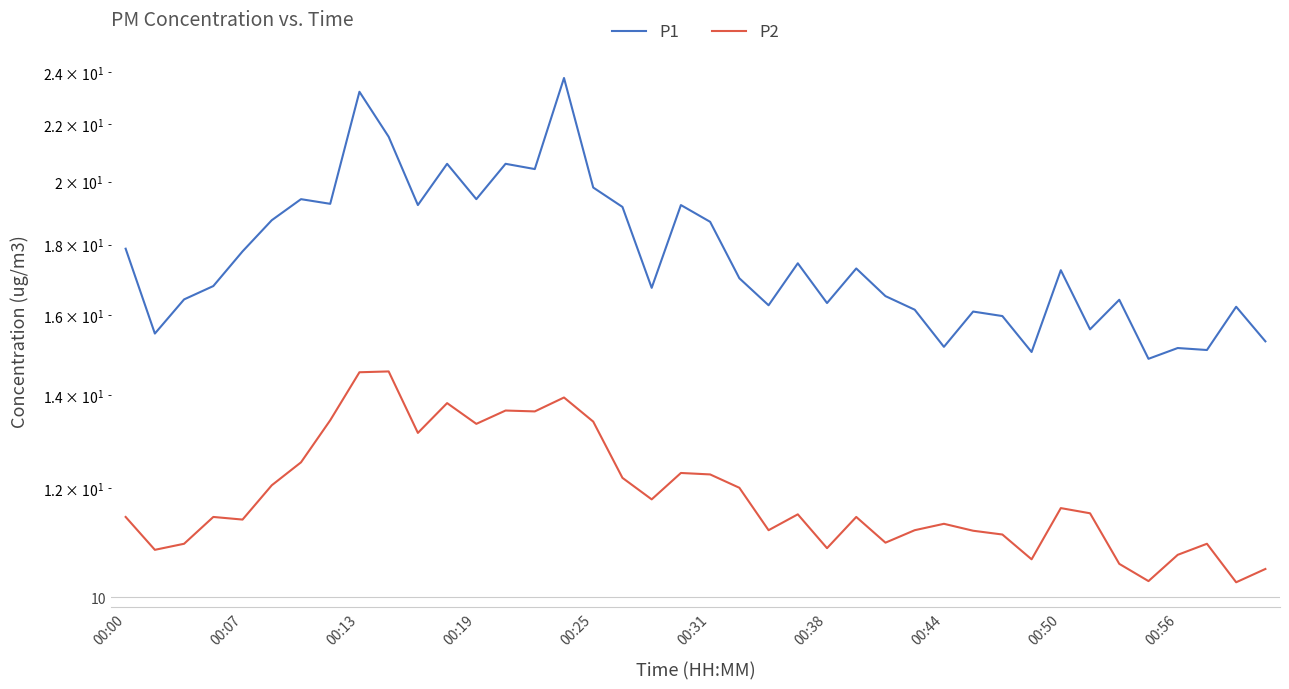

Count the number of categories in the chart.

40